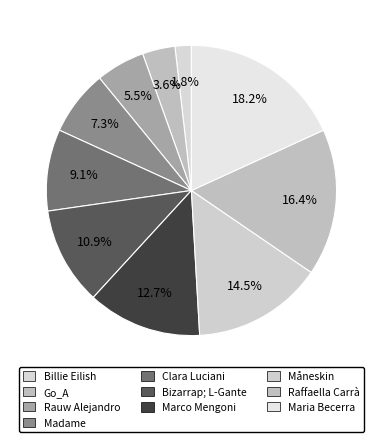

Is there any slice that represents more than half of the pie?

No